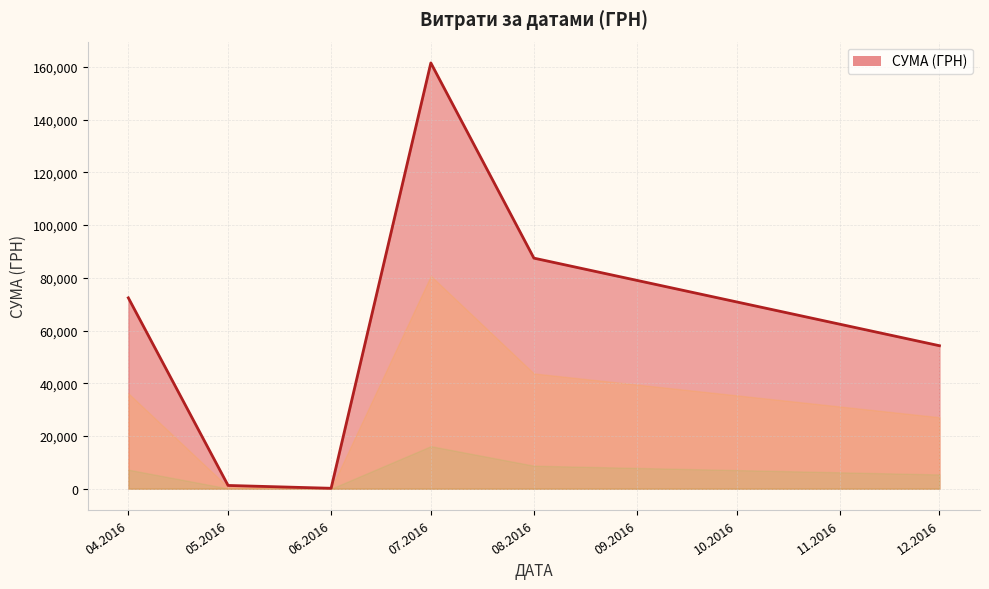

Which has a higher value, 12.2016 or 04.2016?

04.2016